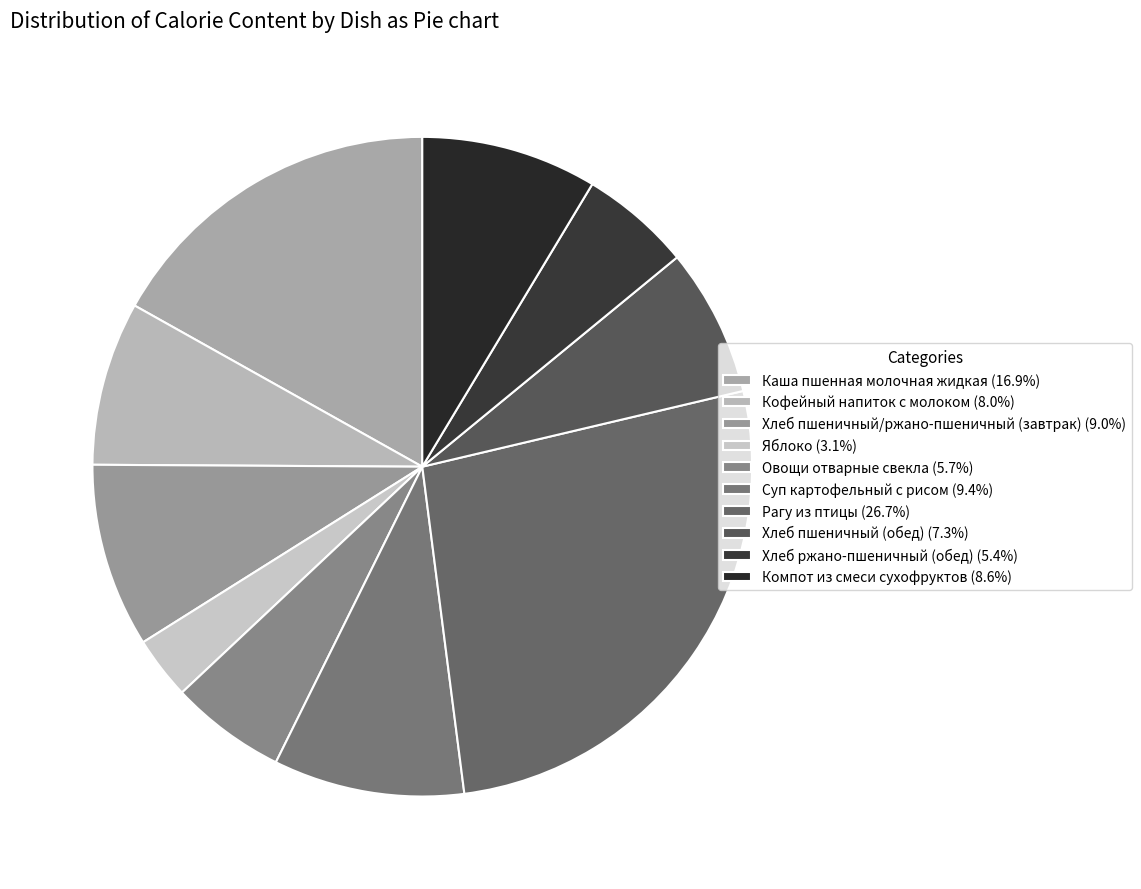

What is the change in value from Каша пшенная молочная жидкая to Рагу из птицы?

+124.8